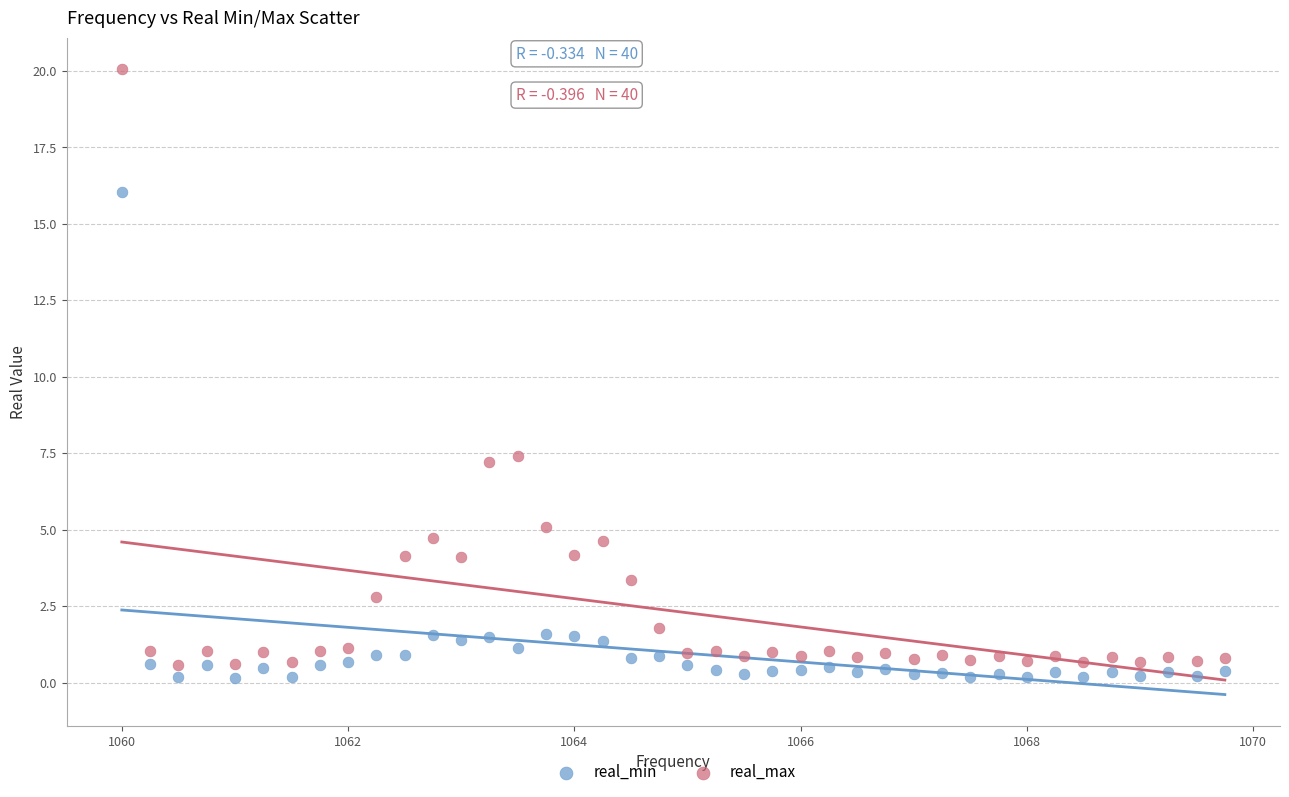

What is the X range (max minus min) for the scatter plot?

9.8